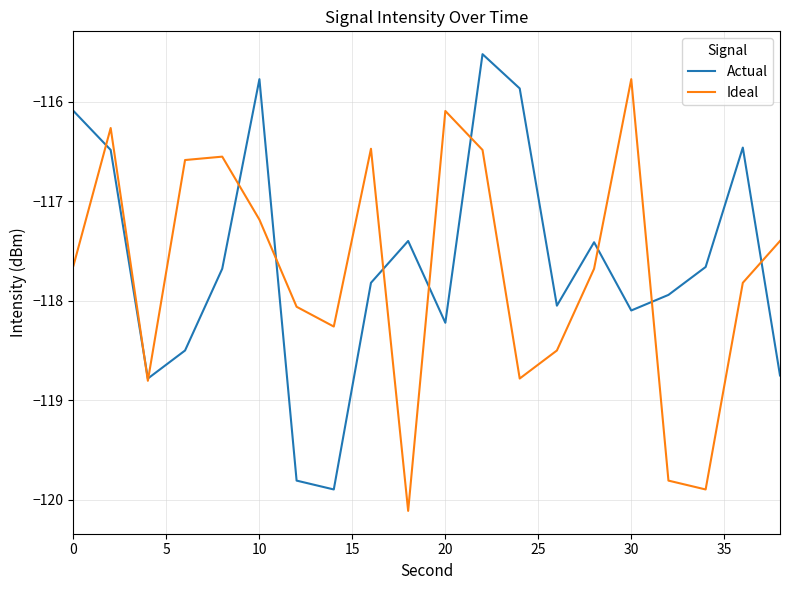

List the series in order of their peak value, lowest first.

Ideal, Actual